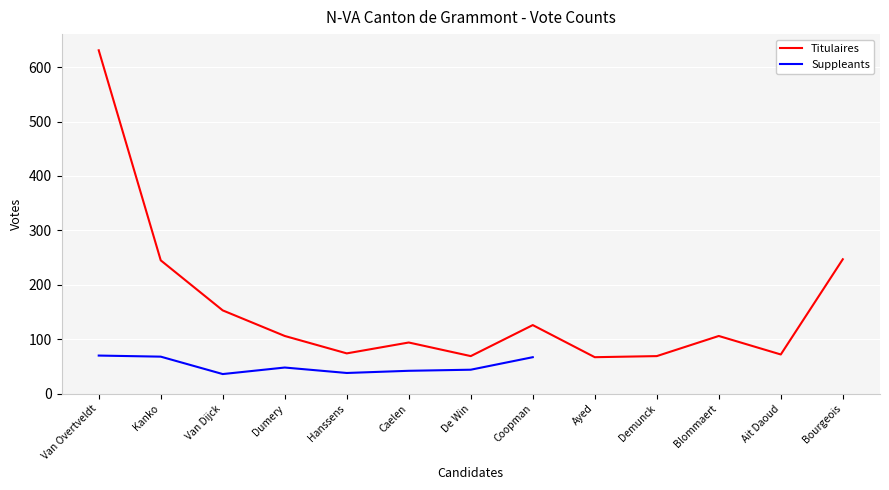

Reading left to right, what are all the values shown in this chart?

Van Overtveldt=631	Kanko=245	Van Dijck=153	Dumery=106	Hanssens=74	Caelen=94	De Win=69	Coopman=126	Ayed=67	Demunck=69	Blommaert=106	Ait Daoud=72	Bourgeois=247